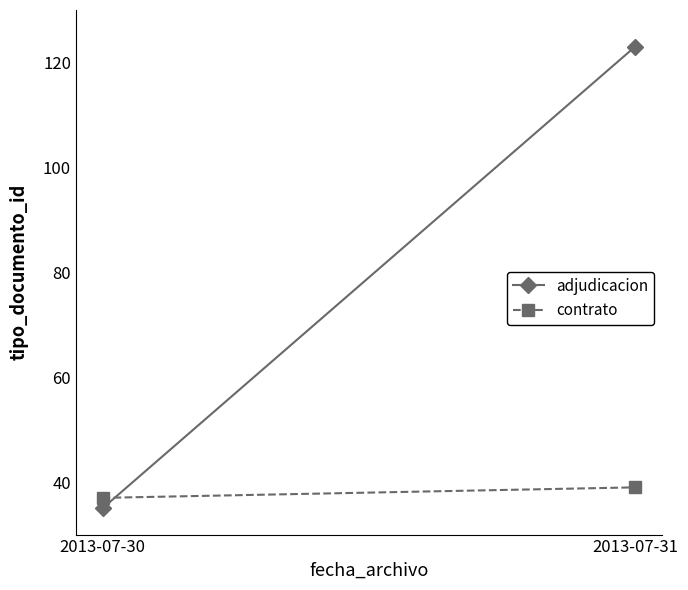

Does the chart have visible grid lines?

No